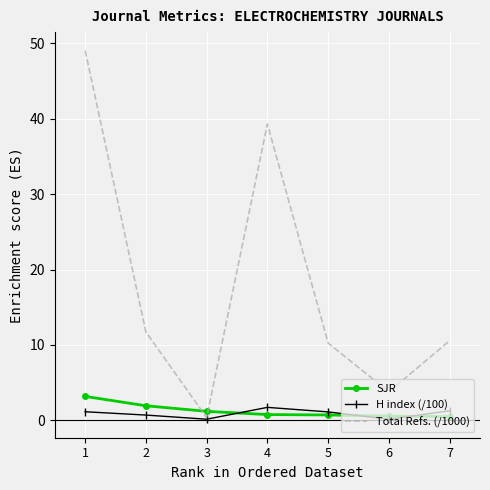

Which series has the largest range (max minus min)?

Total Refs. (/1000)